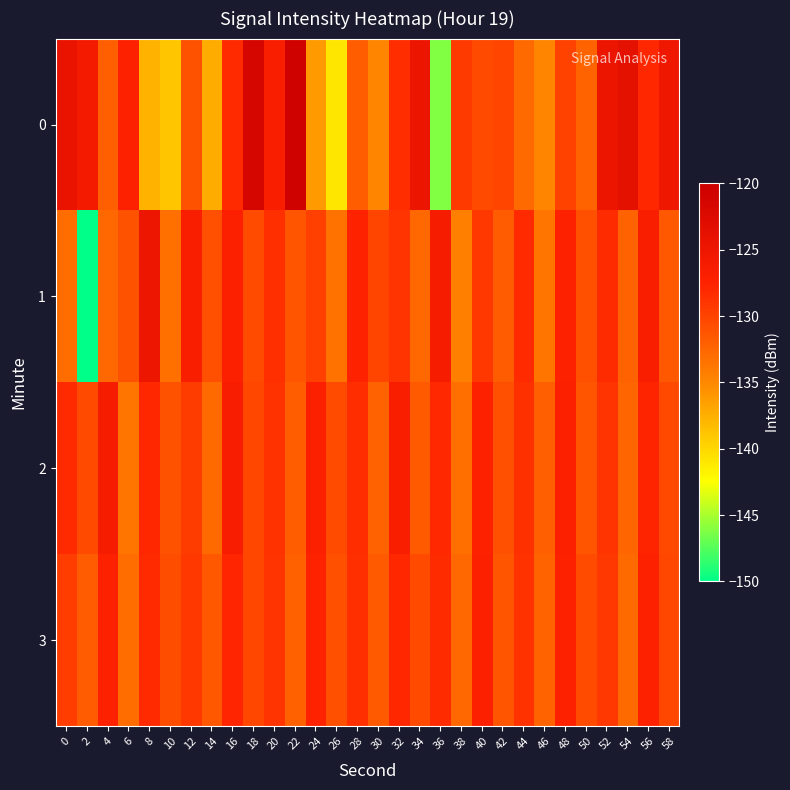

Rank the series at 56 from highest to lowest value.

1, 3, 2, 0